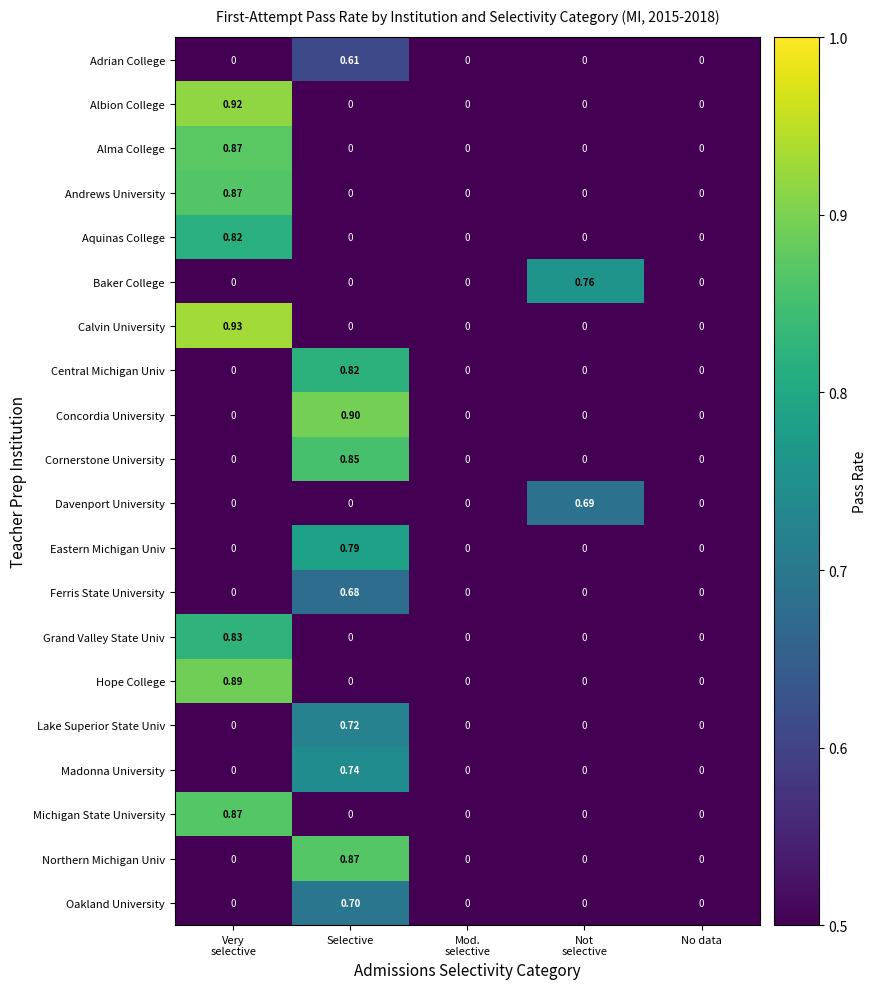

Which series has the largest total across all categories?

Calvin University